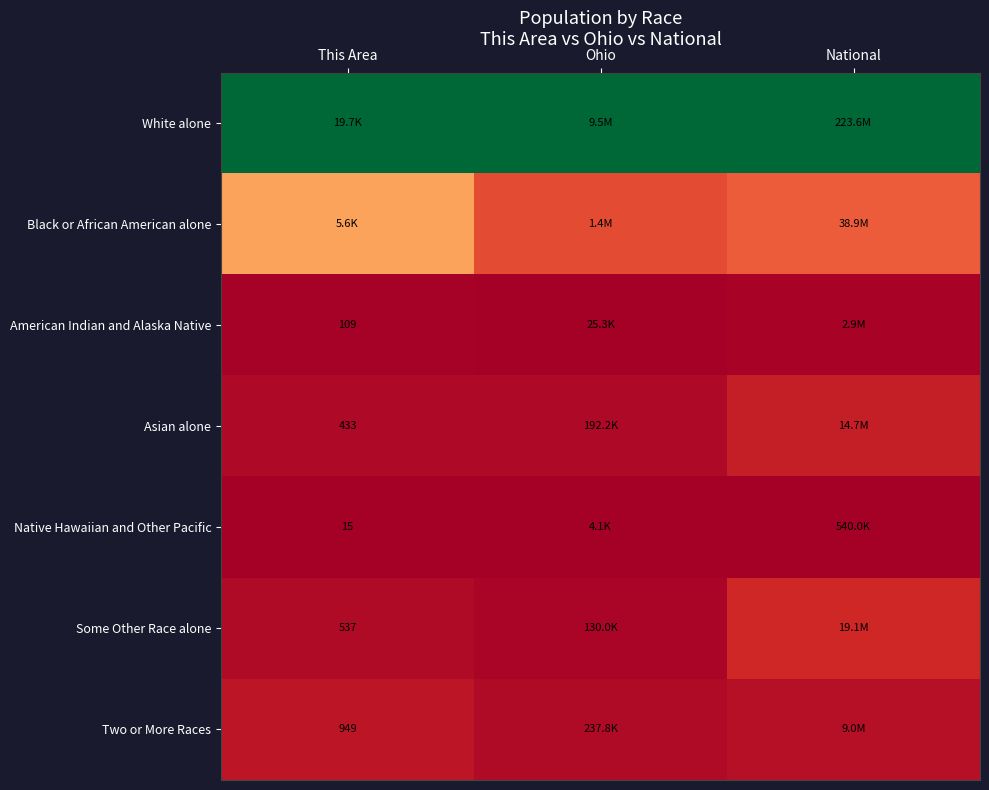

How many data points does each series have?

3